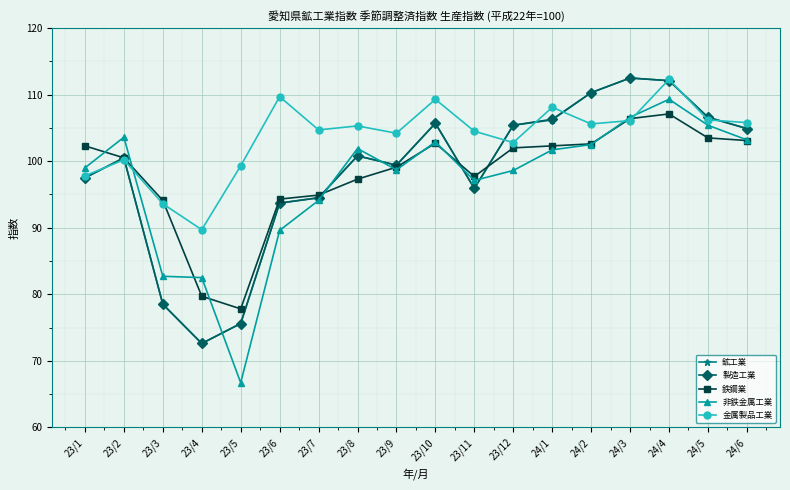

What is the label of the 10th point from the left?

23/10